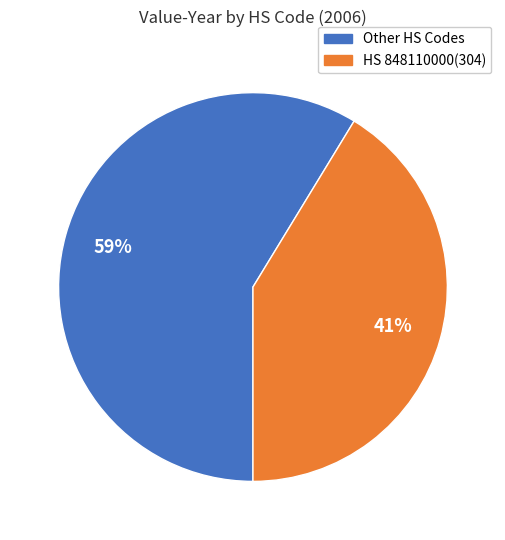

To the nearest percent, what is the average slice percentage?

50%